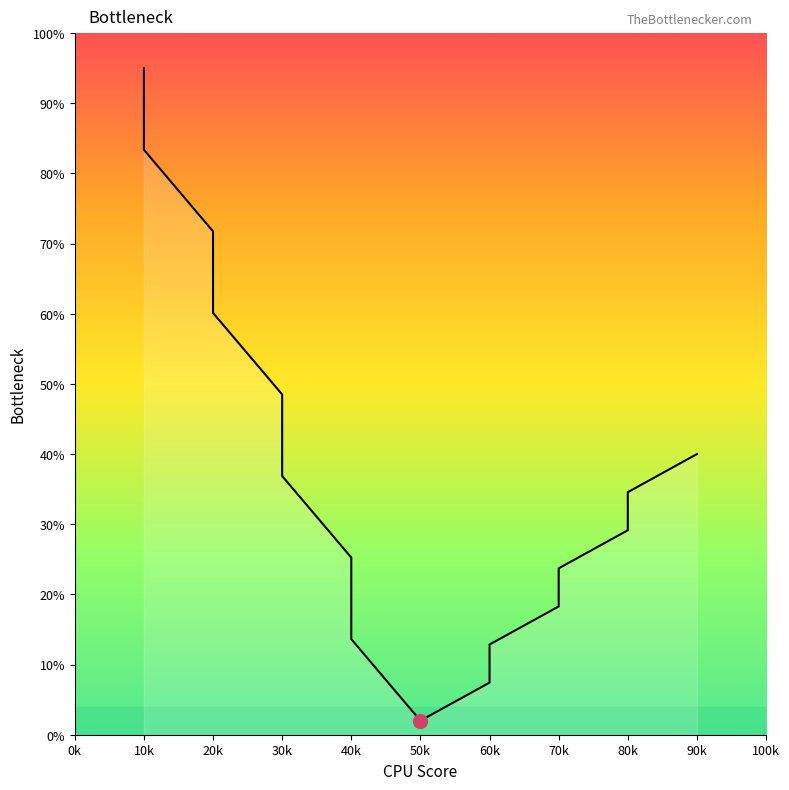

How many lines are shown in the chart?

1